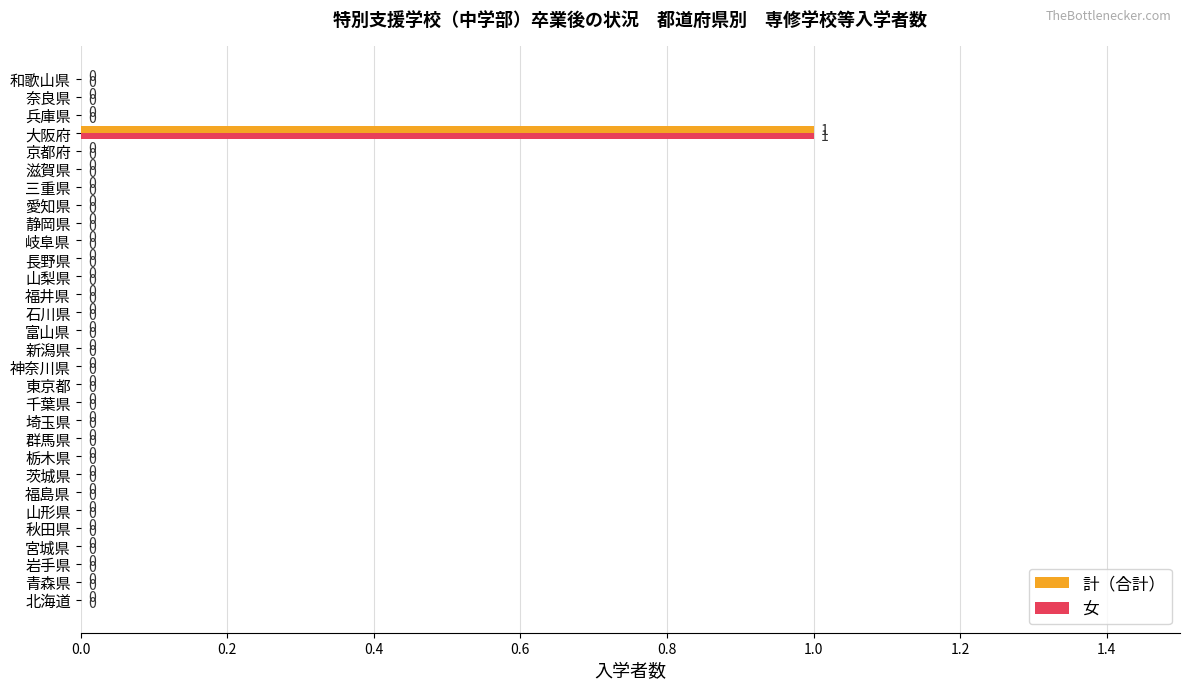

At which category is the sum across all series the highest?

大阪府